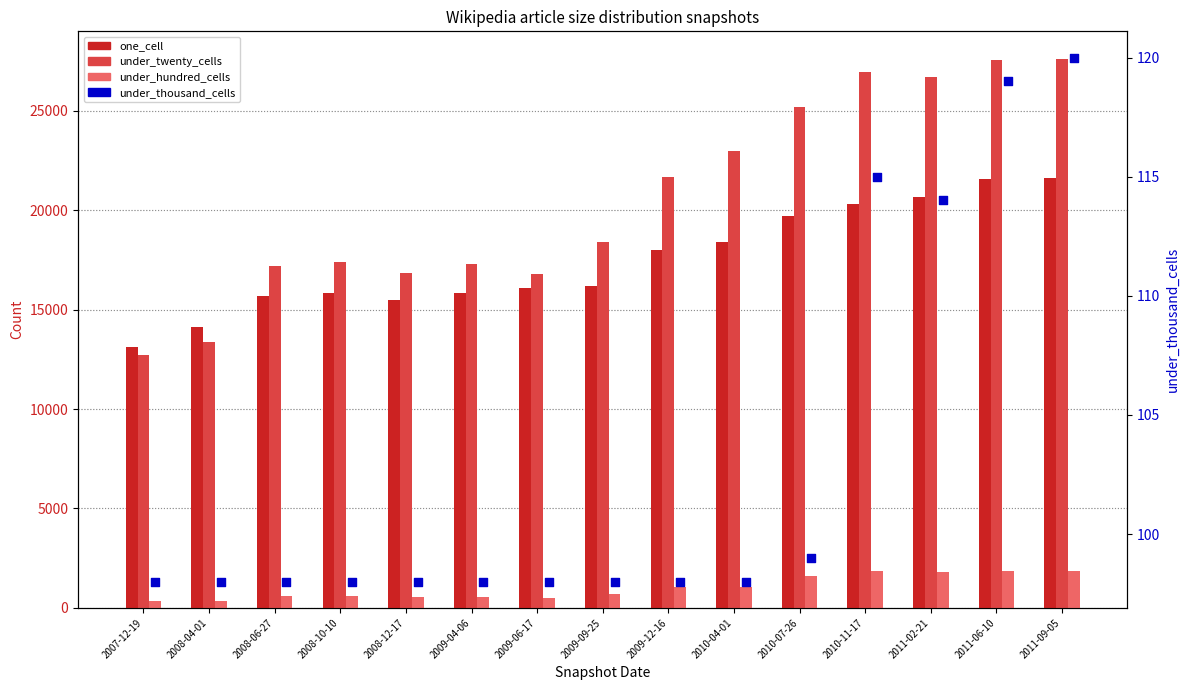

Which series has the largest total across all categories?

under_twenty_cells